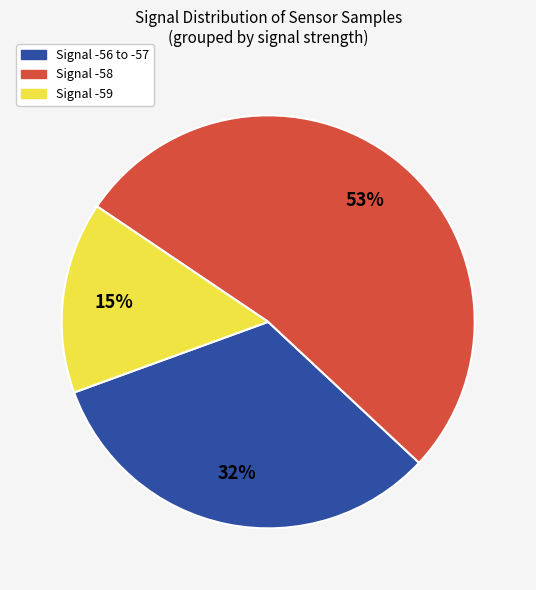

Is there any slice that represents more than half of the pie?

Yes